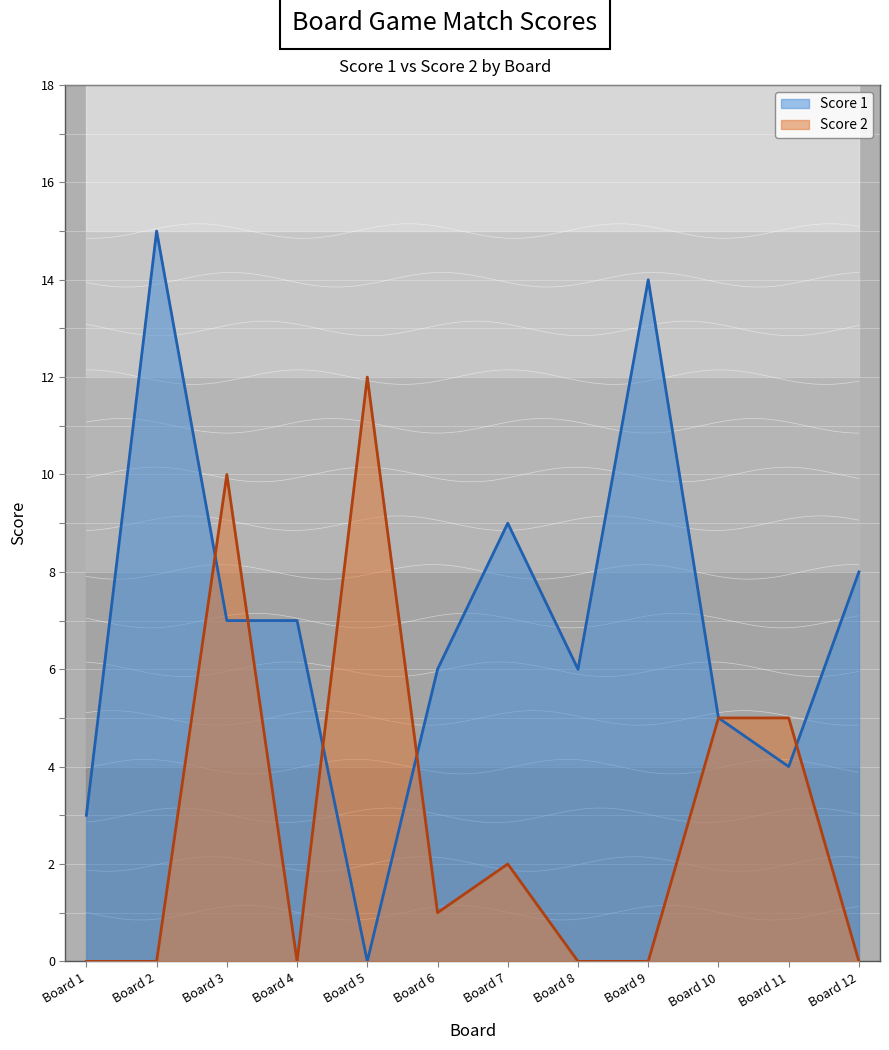

Which series has the widest spread of values?

Score 1